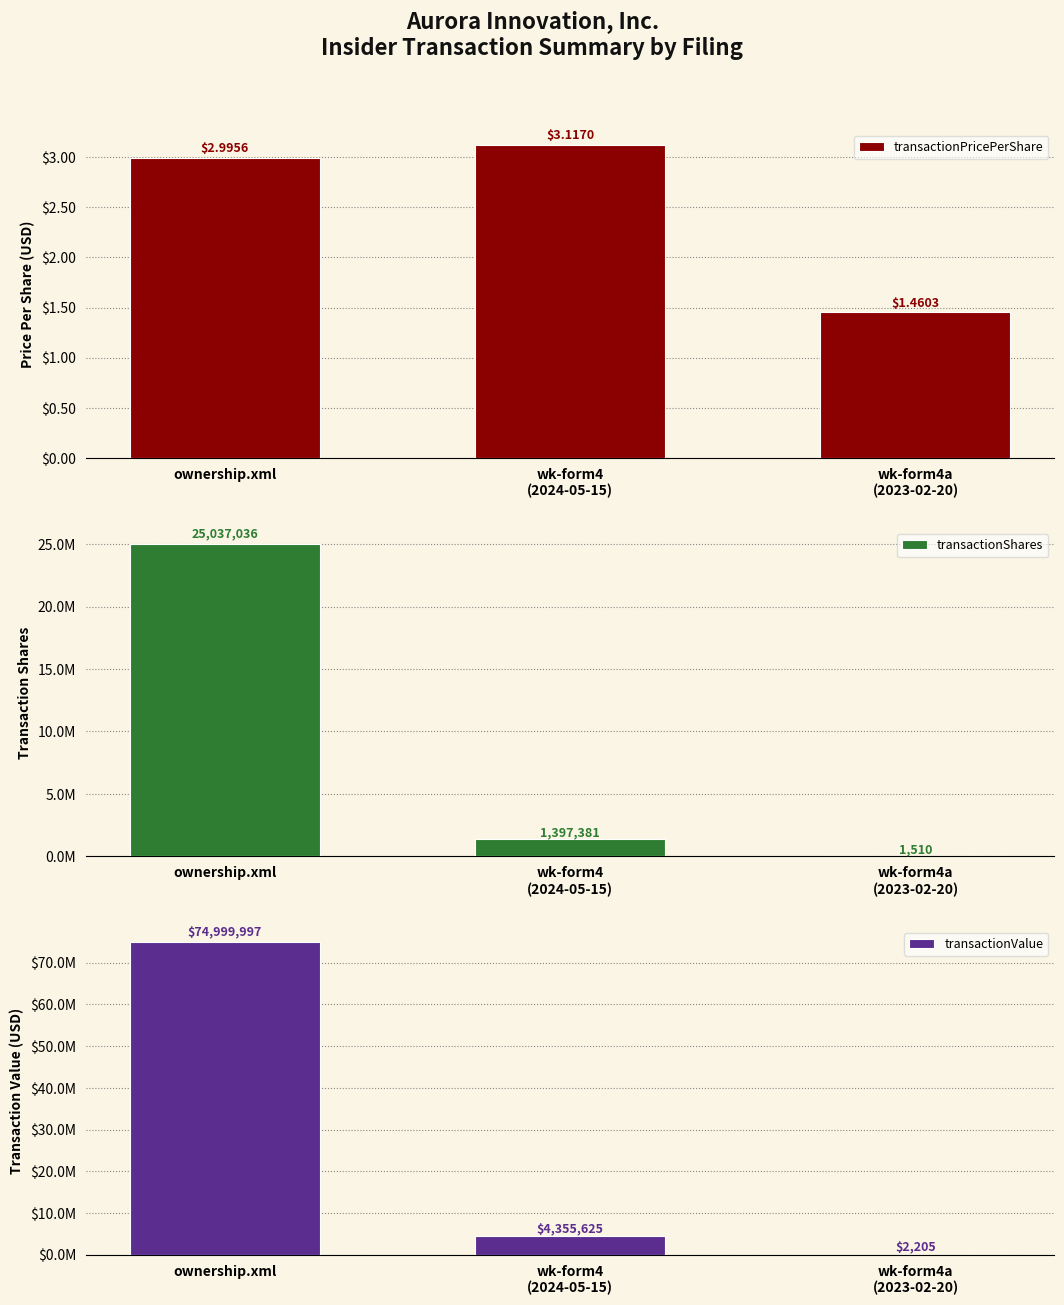

What is the sum of all transactionPricePerShare values?

7.6